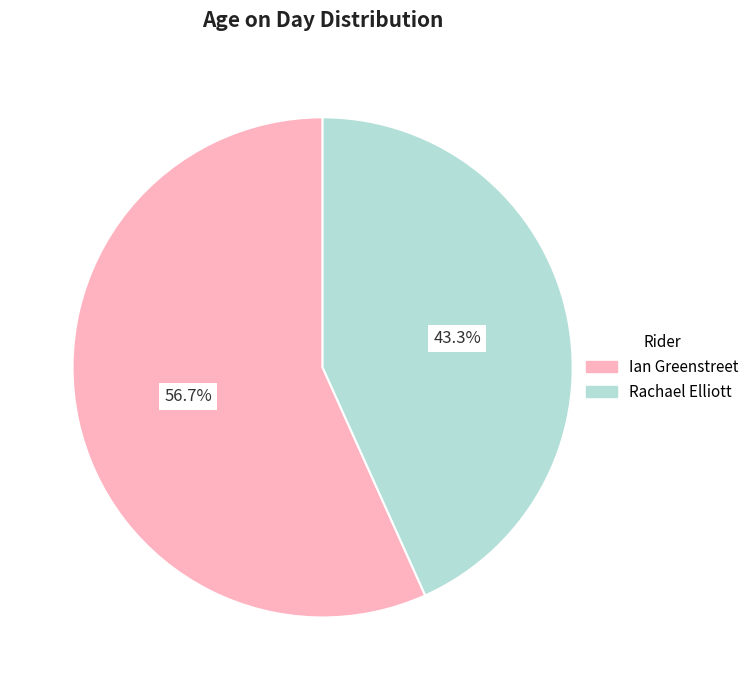

To the nearest percent, what percentage of the pie is Ian Greenstreet?

57%